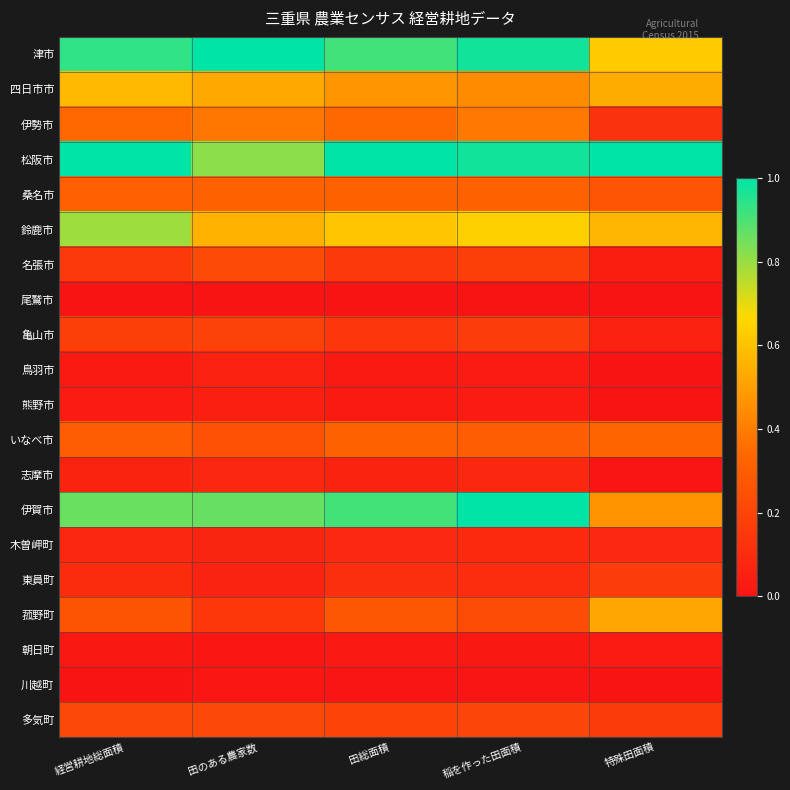

What is the total value across all series at 田のある農家数?

5.8